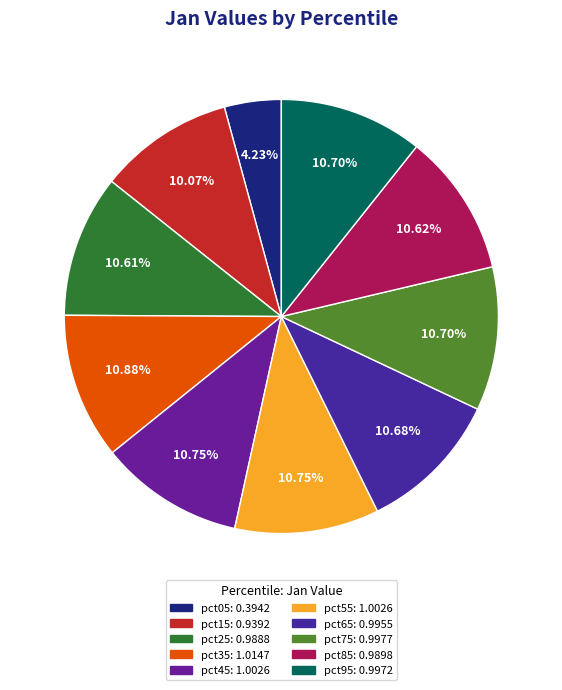

Is there any slice that represents more than half of the pie?

No